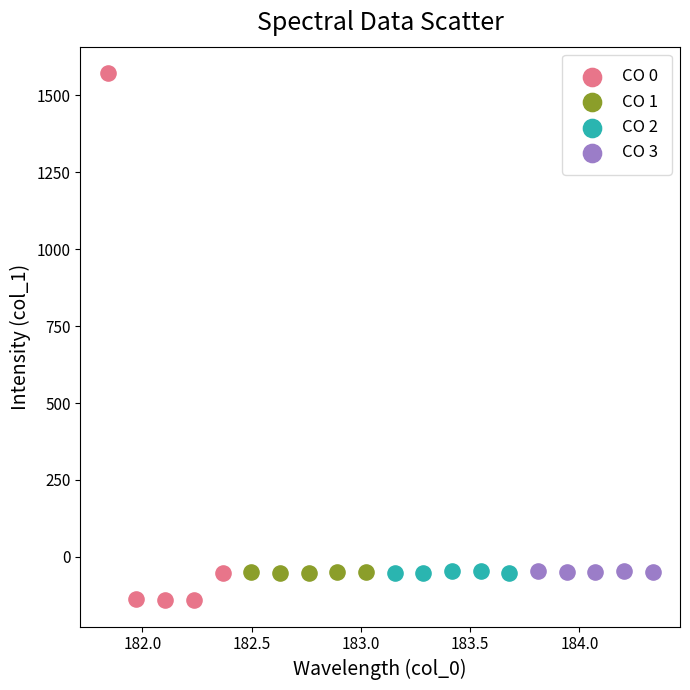

Which series contains the highest Y value?

CO 0